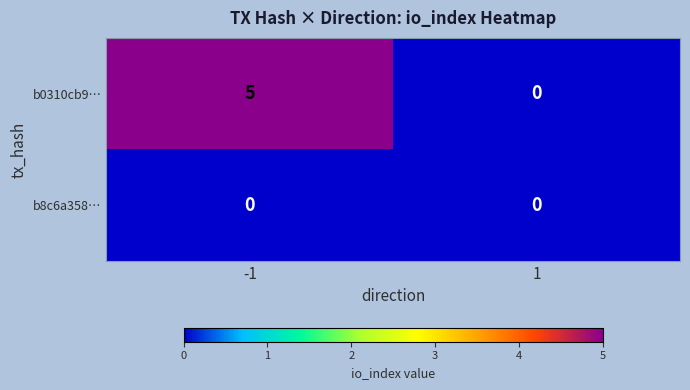

What is the difference between the highest and lowest values at -1?

5